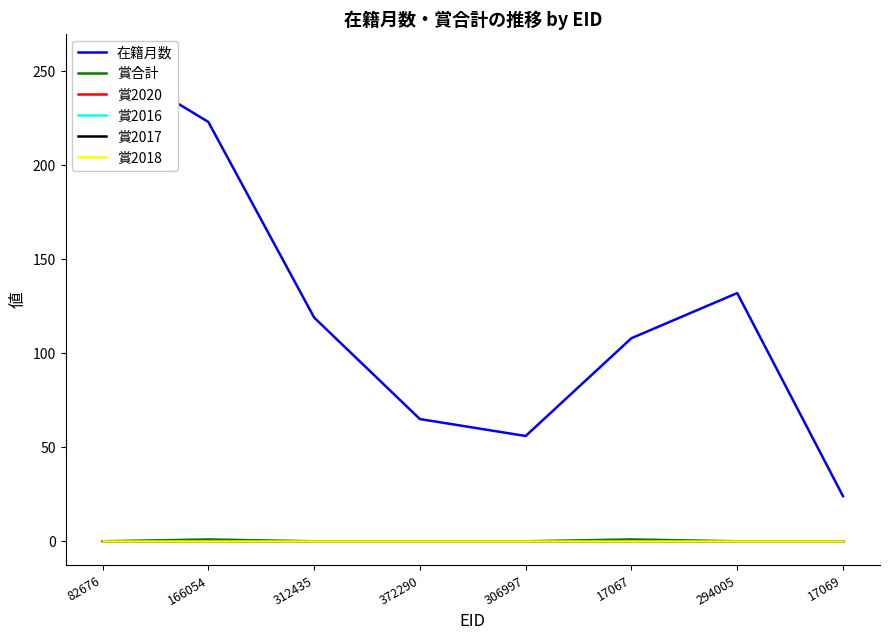

True or false: 在籍月数 and 賞2018 intersect in this chart.

False